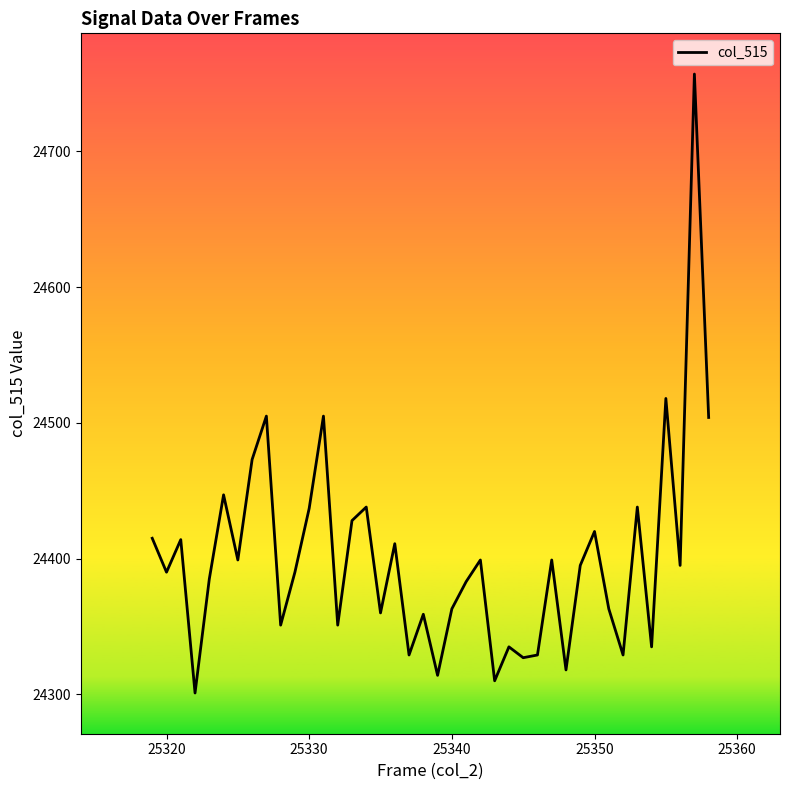

What is the greatest value displayed?

24757